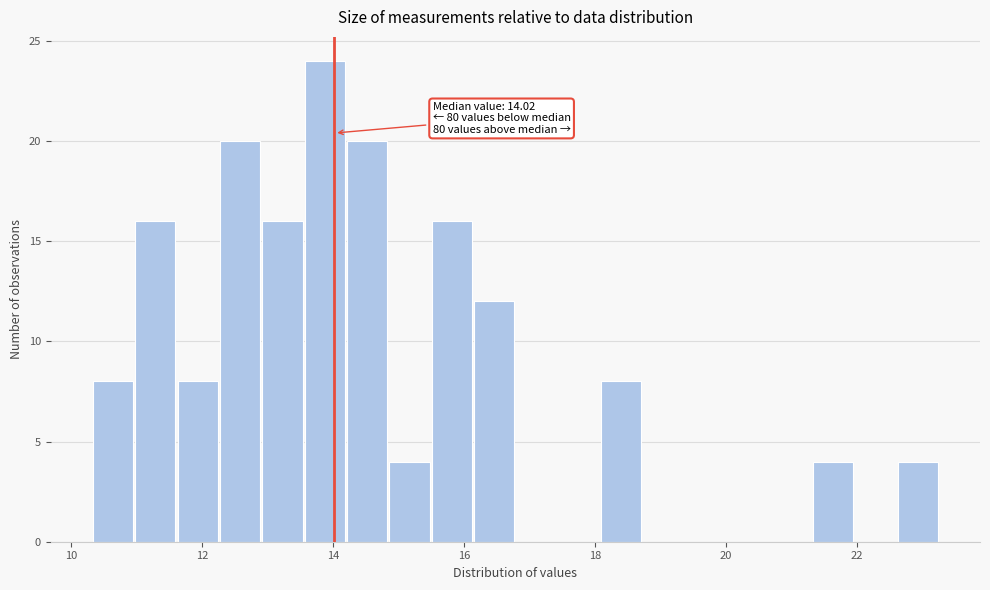

Around what value on the x-axis is the tallest bar? Give the approximate position of its centre, as read against the axis.

13.8